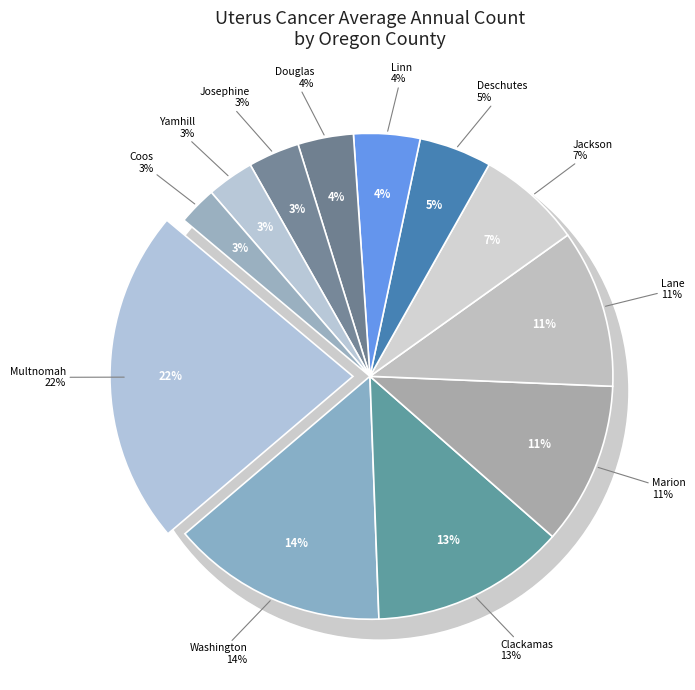

Which category has the smallest portion of the pie?

Coos County